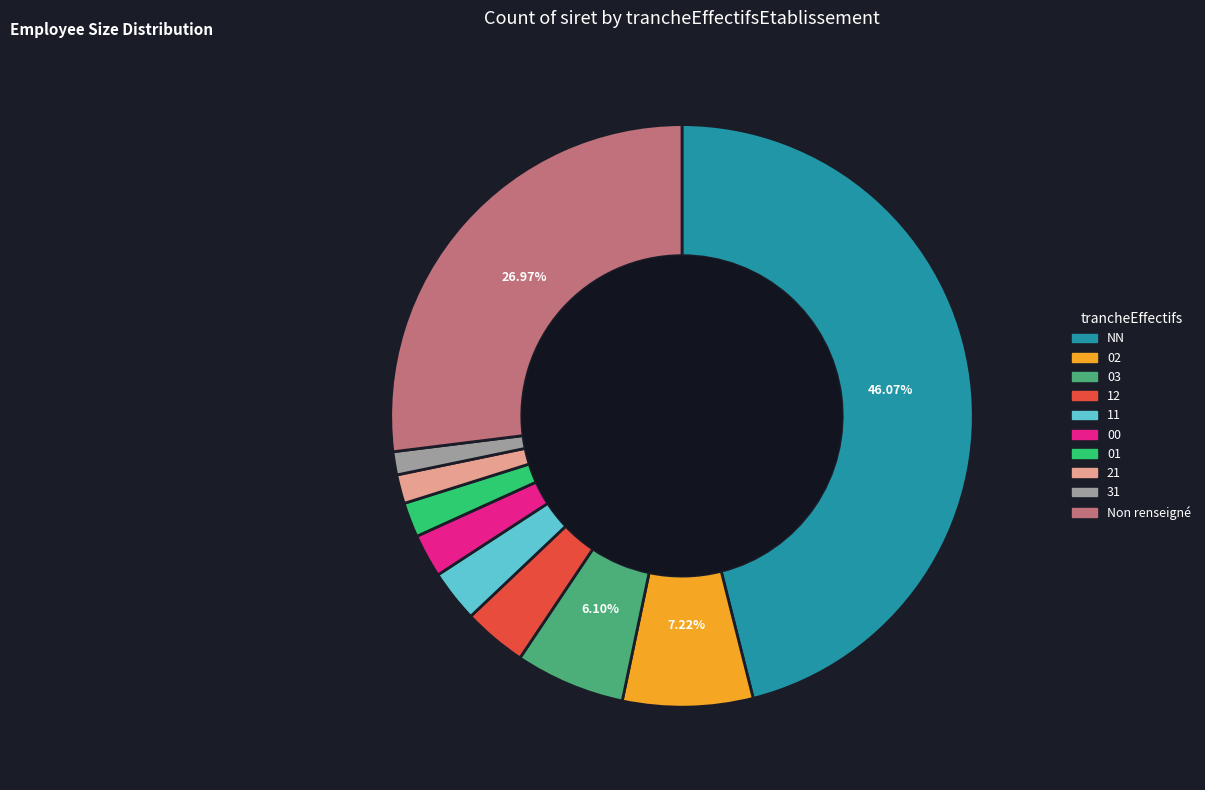

Does any single category account for the majority?

No